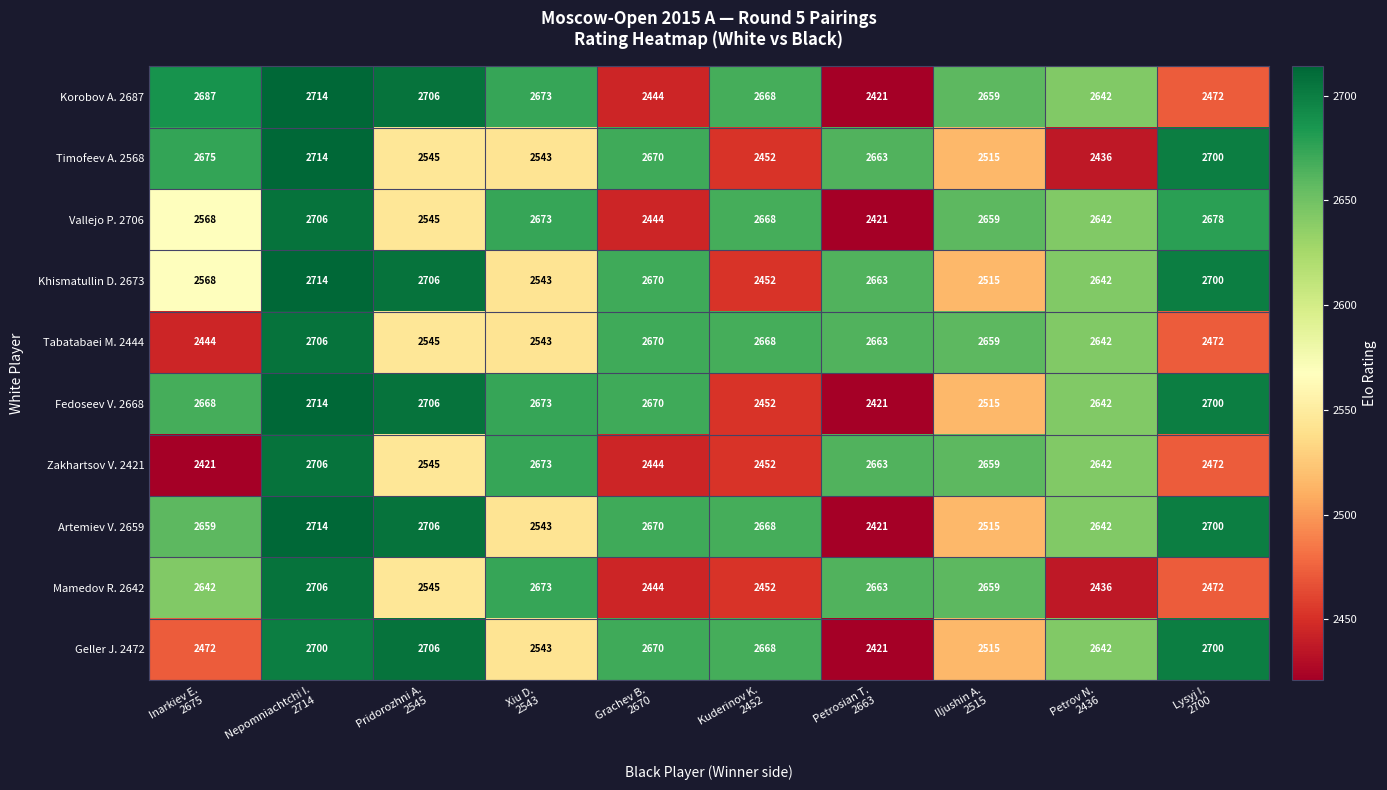

Which series has the largest total across all categories?

Artemiev V. 2659